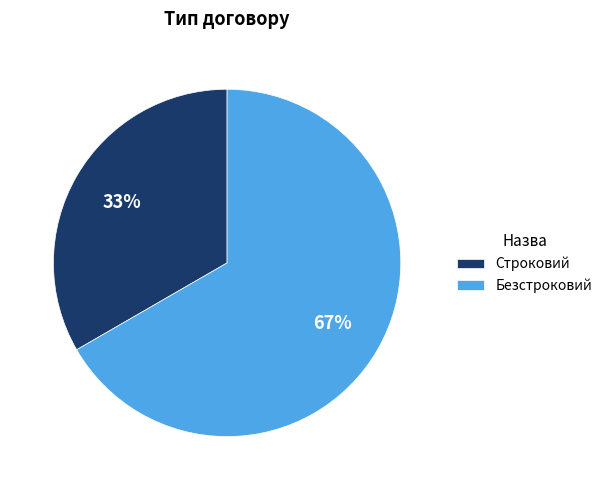

Count the number of slices in the pie.

2